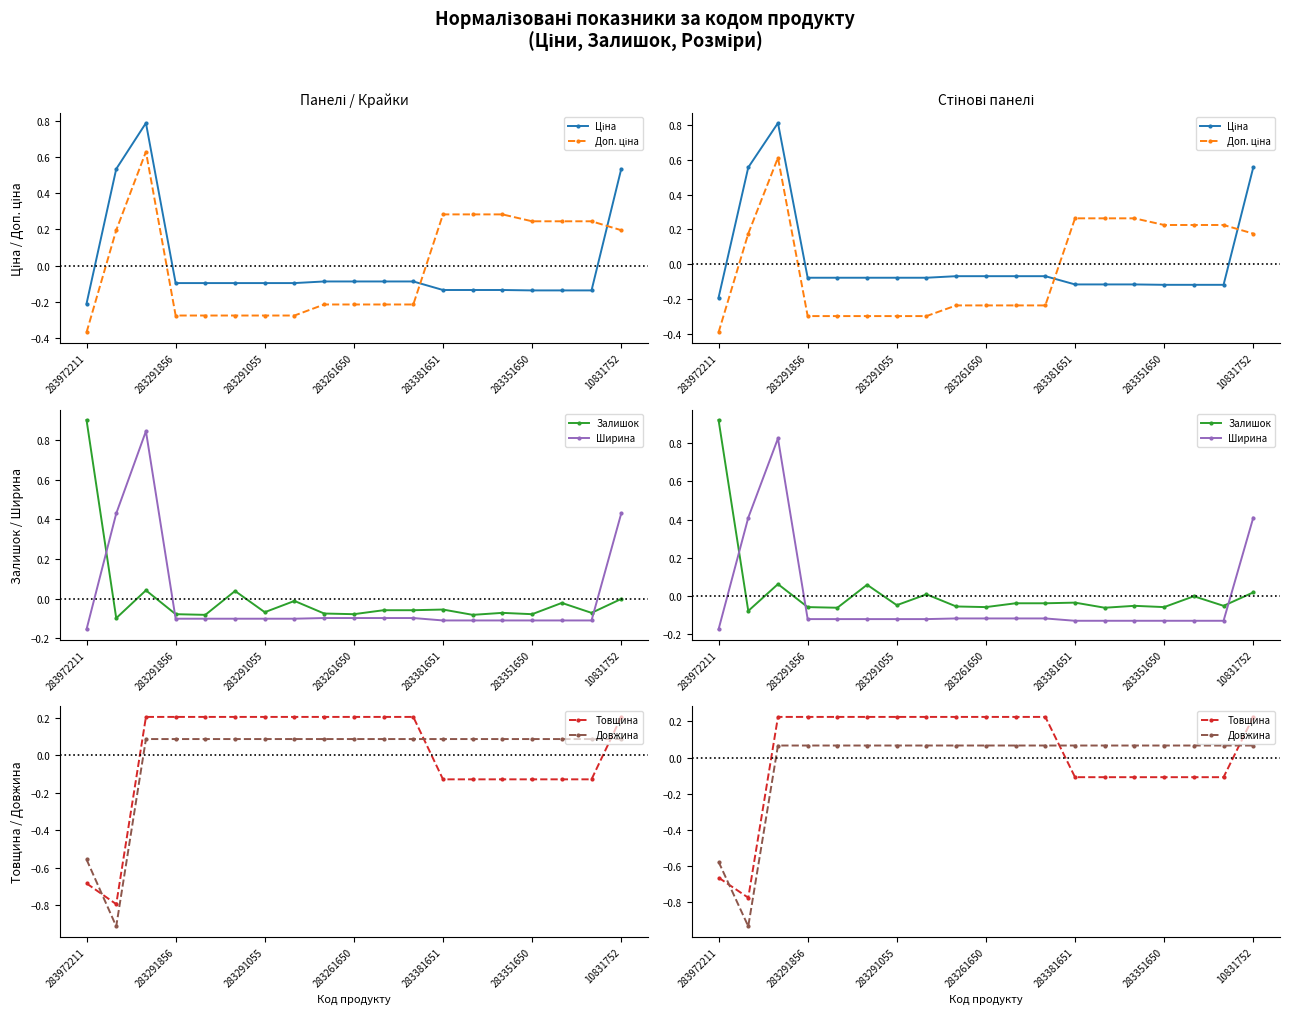

Where is Залишок nearest to the value 0?

16